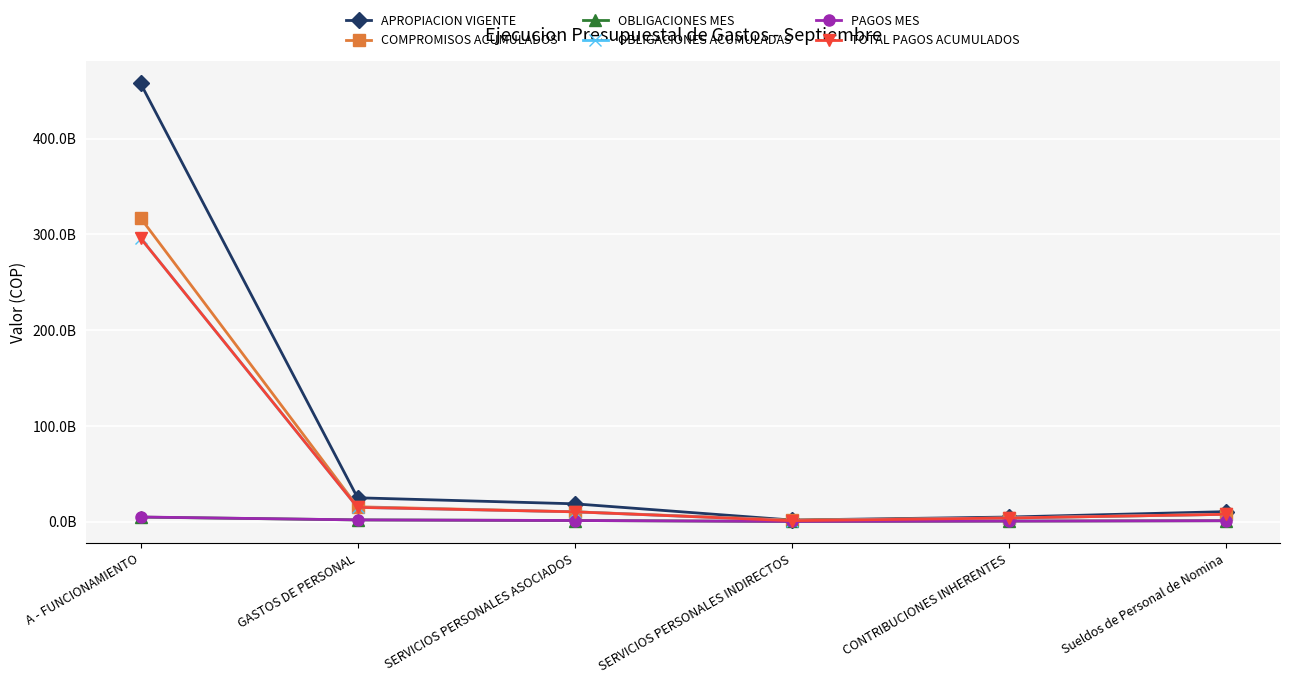

Does the chart have visible grid lines?

Yes